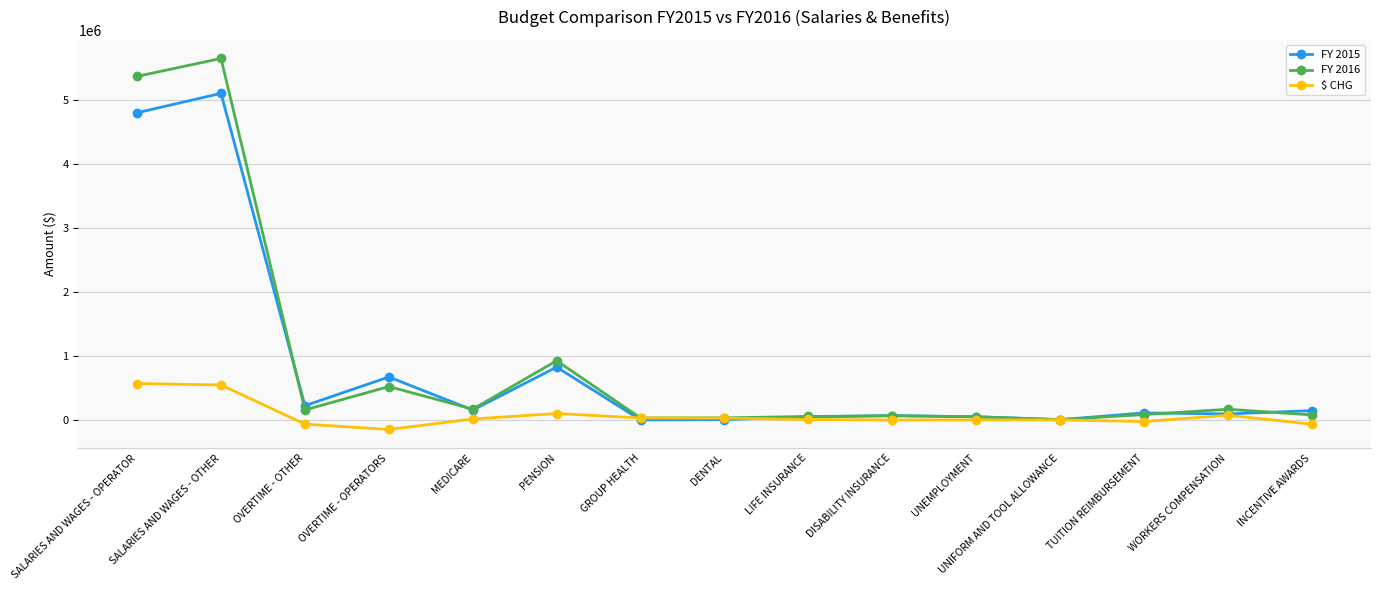

Which series has the largest total across all categories?

FY 2016